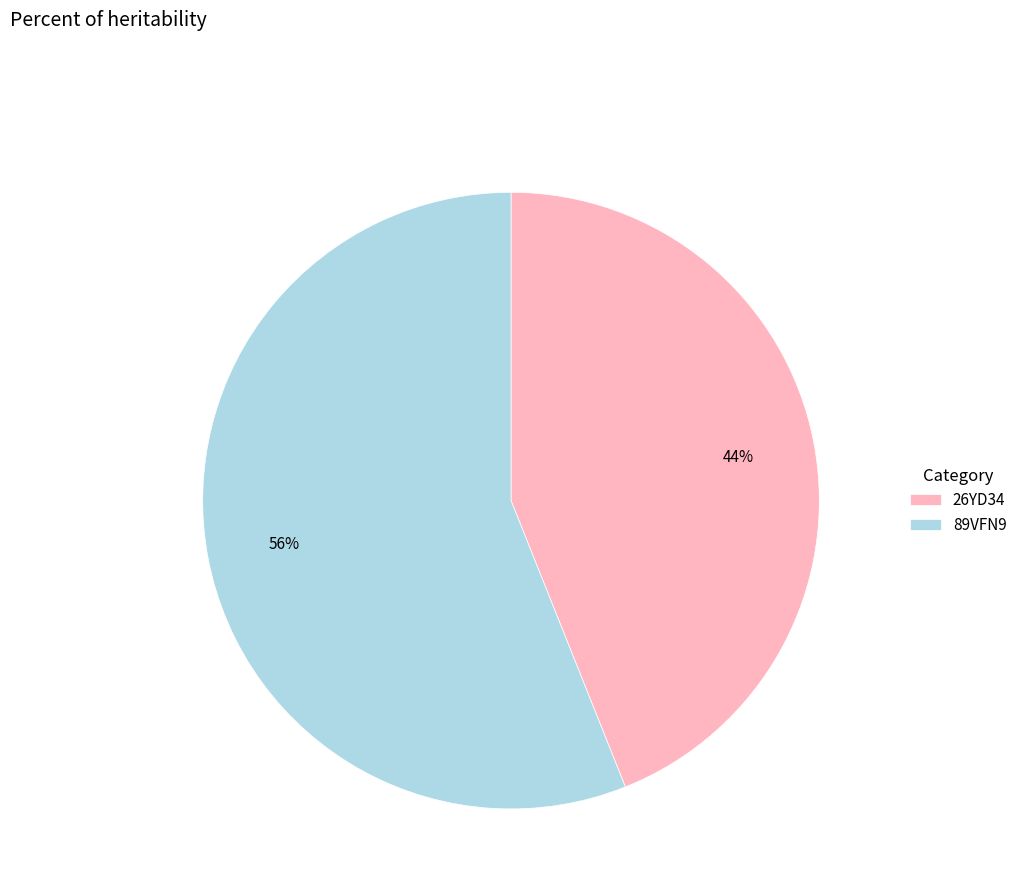

How many segments does this pie chart have?

2